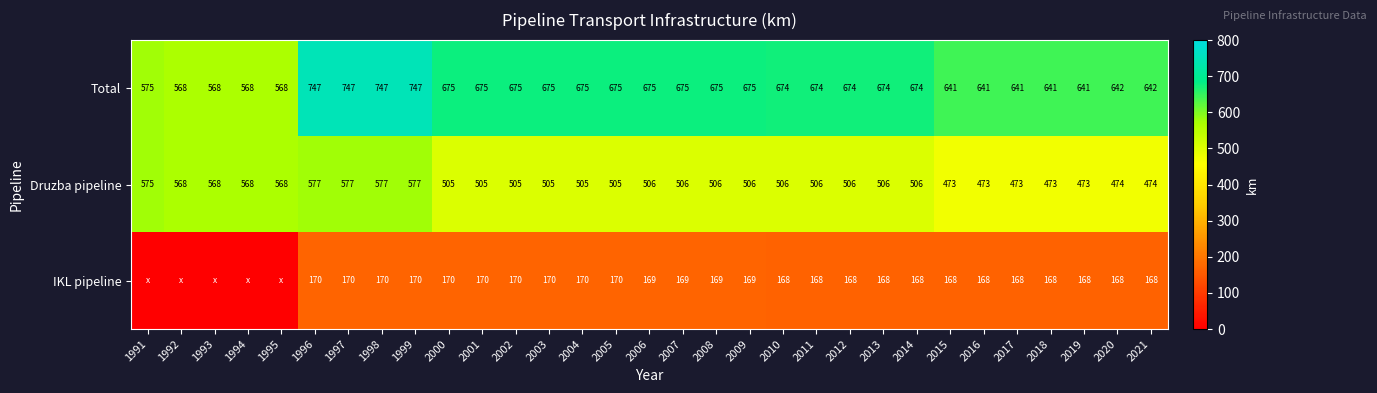

The value of Druzba pipeline at 2020 is 747.5. True or false?

False